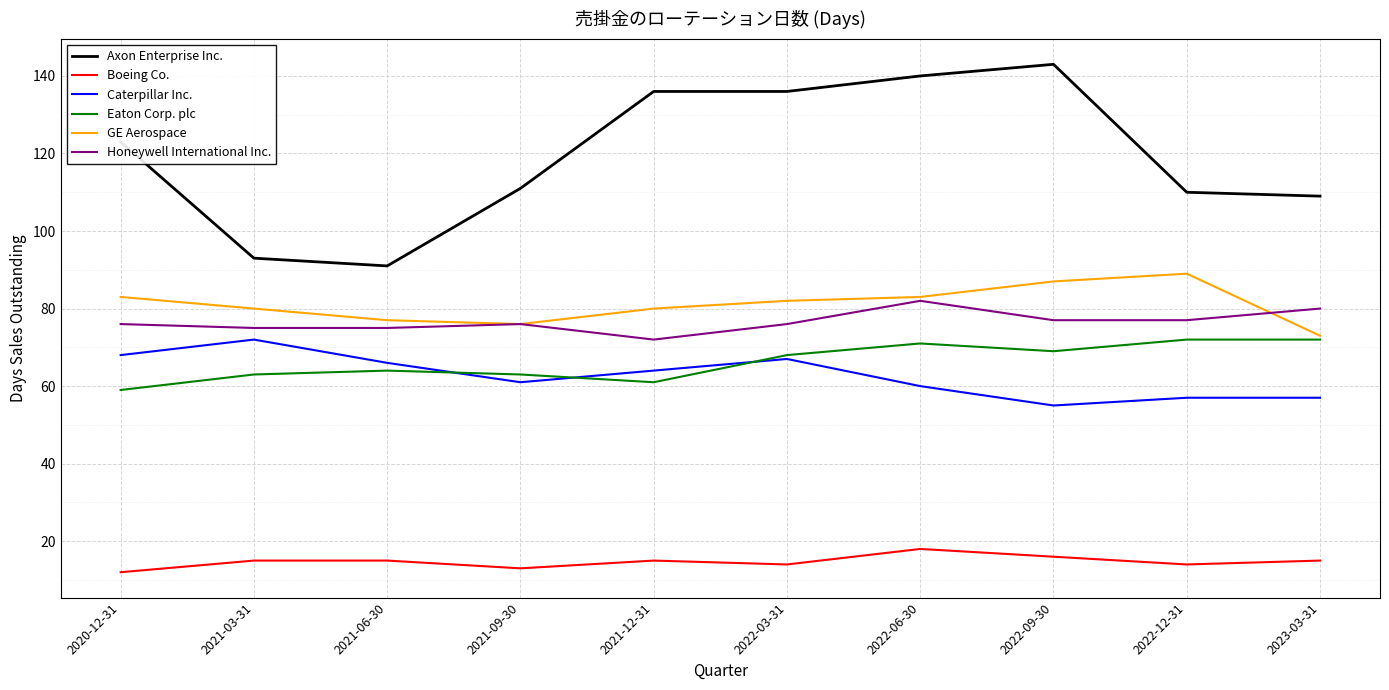

Is the value of Axon Enterprise Inc. at 2021-03-31 greater than the value of GE Aerospace at 2022-12-31?

Yes